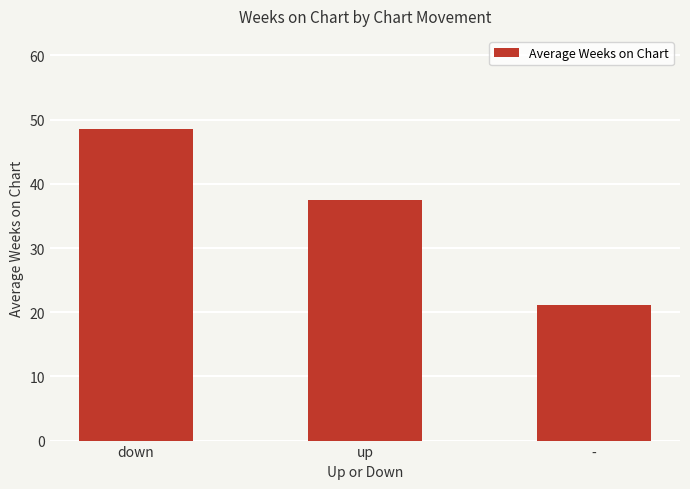

Does the chart contain stacked bars?

No